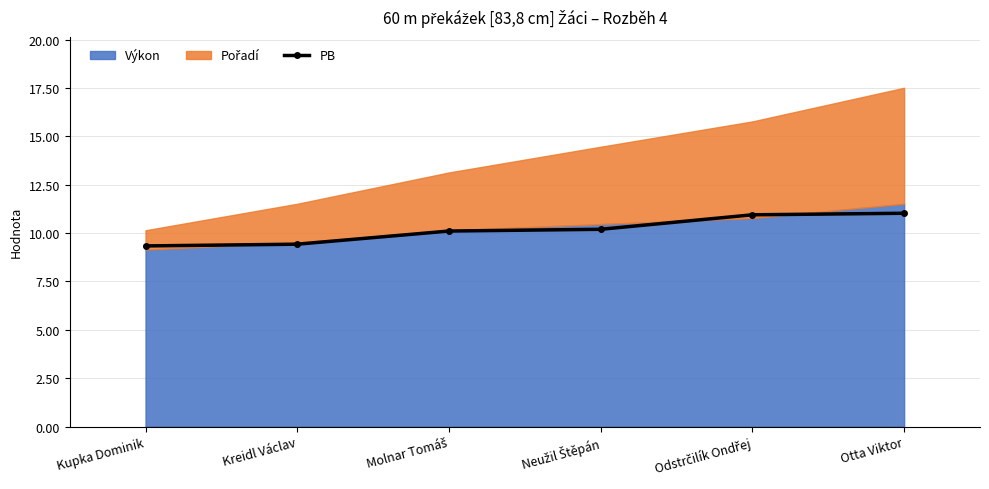

What is the value of the PB point at the 3rd from the left?

10.1